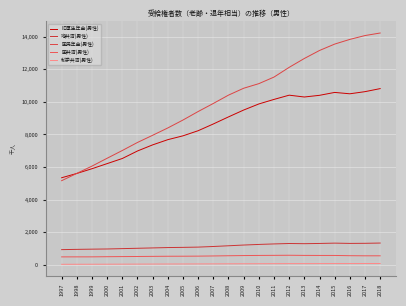

What is the value of the 国民年金(男性) point at the 10th from the left?

9410